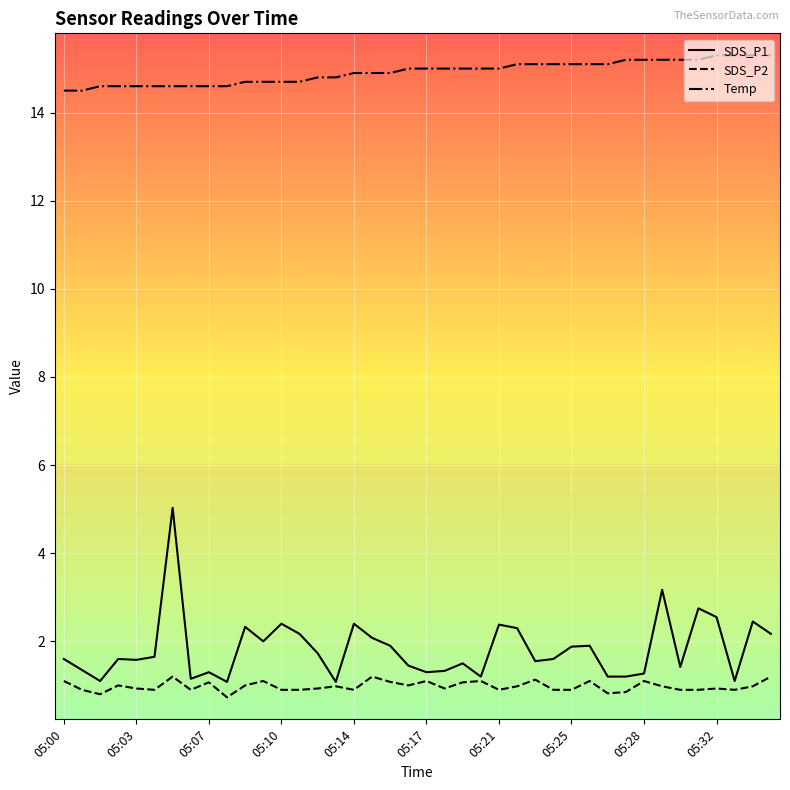

Which series has the largest total across all categories?

Temp